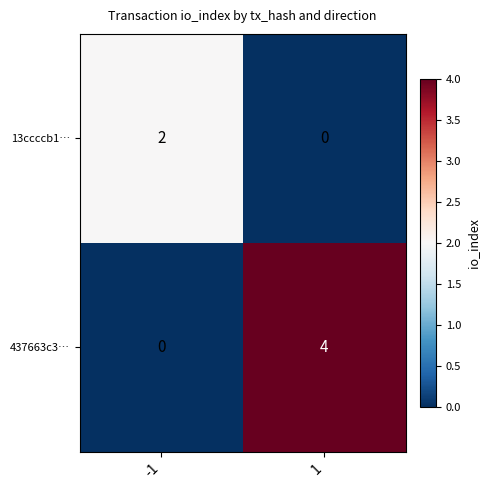

What is the maximum value shown in the chart?

4